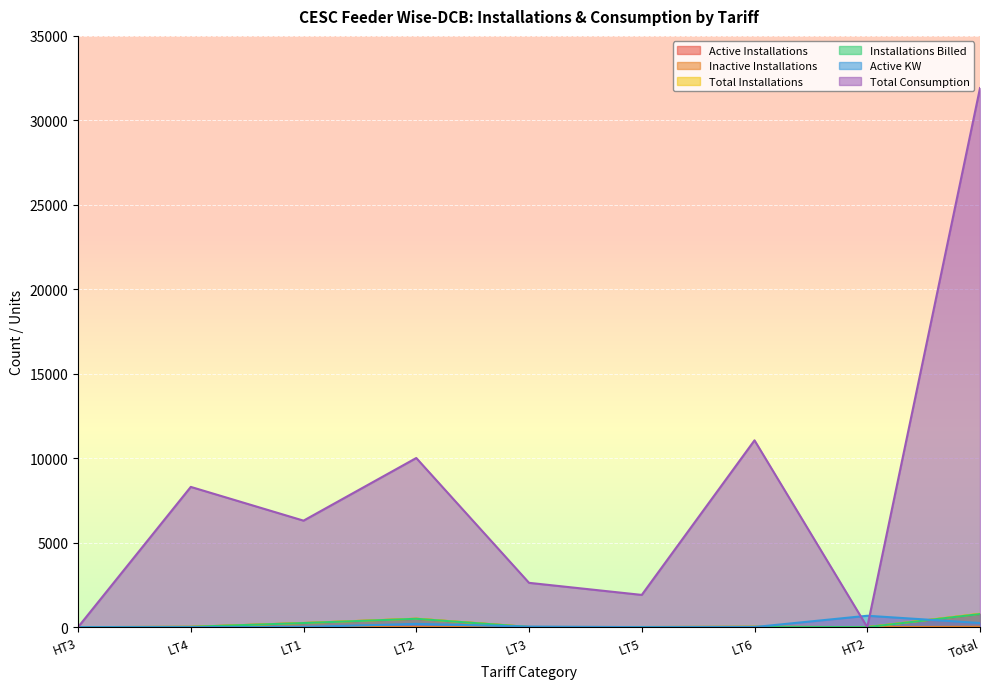

What is the average value of the Active KW series?

129.4